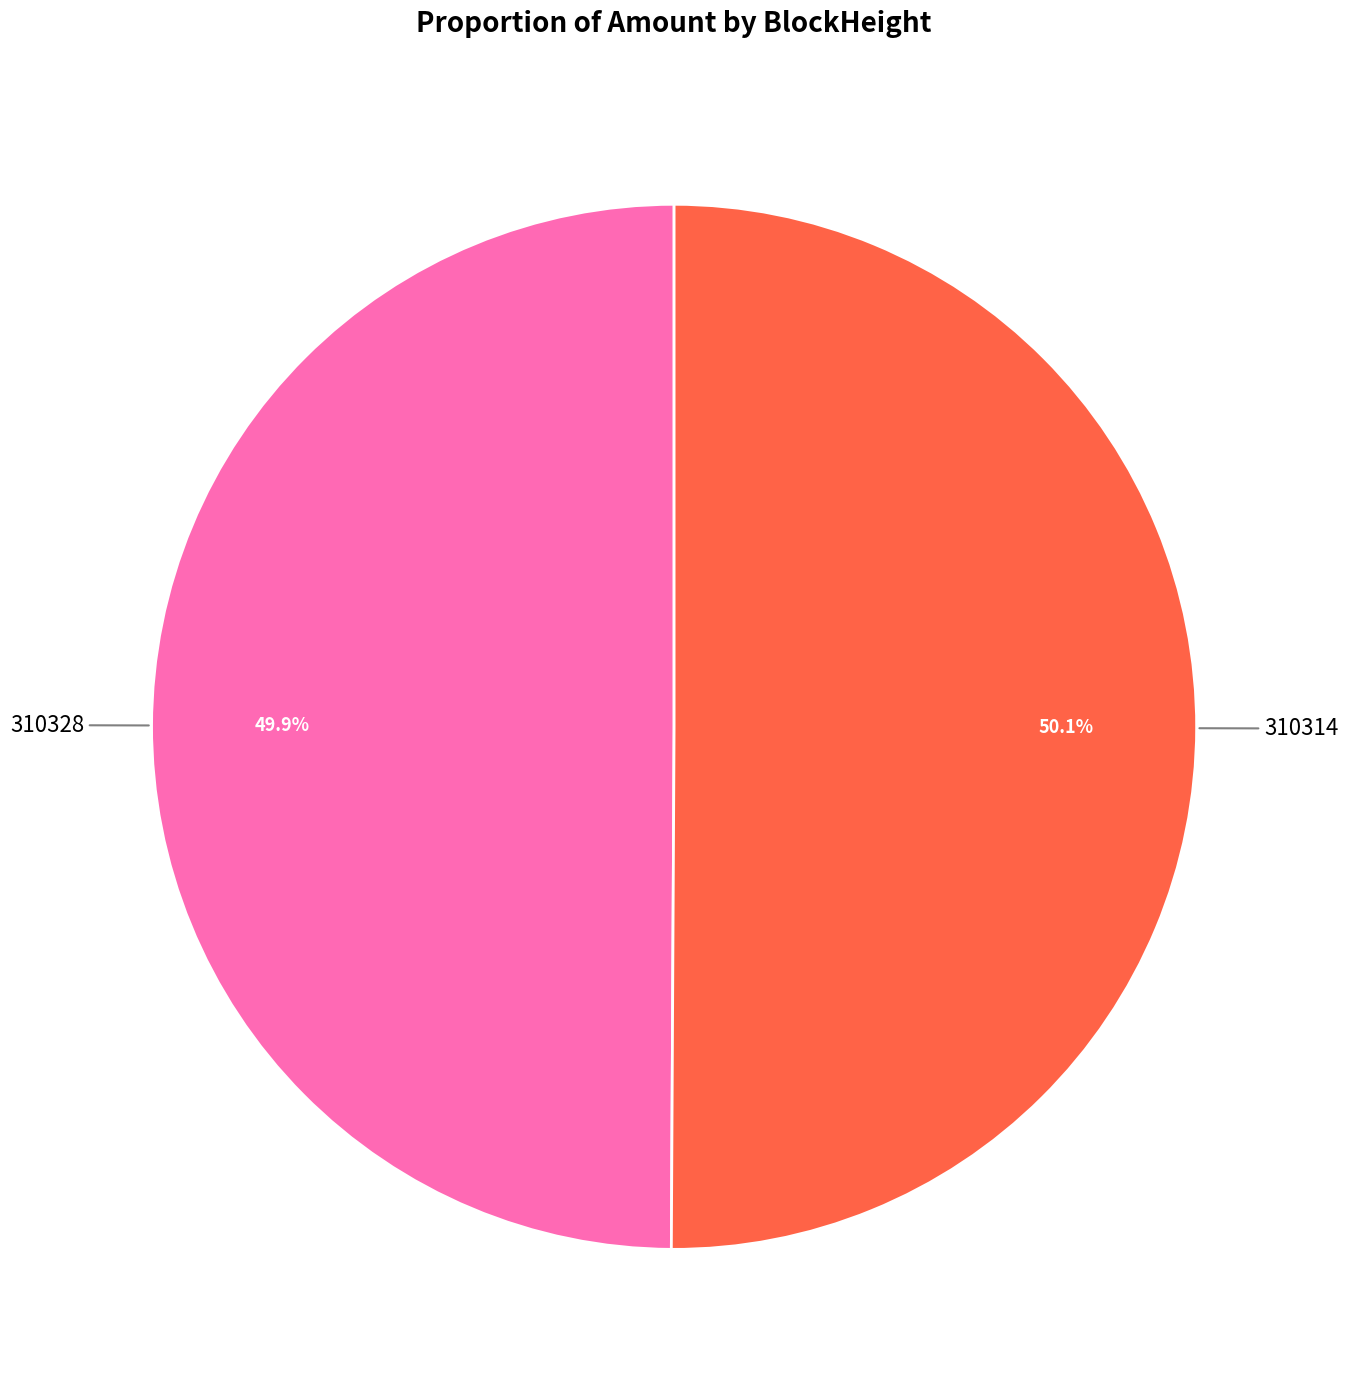

Is there any slice that represents more than half of the pie?

Yes